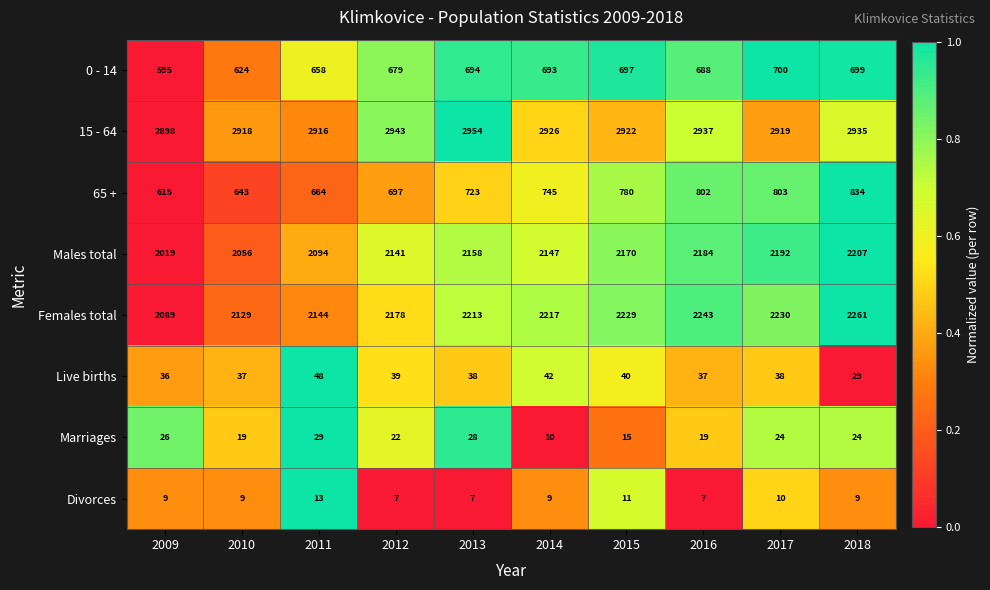

True or false: Females total has a value of 874 at 2013.

False